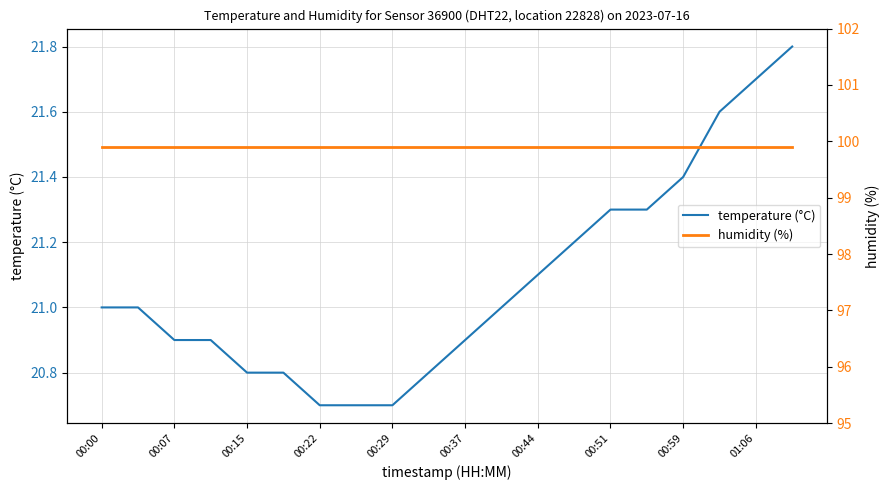

Count the number of data series in this chart.

2